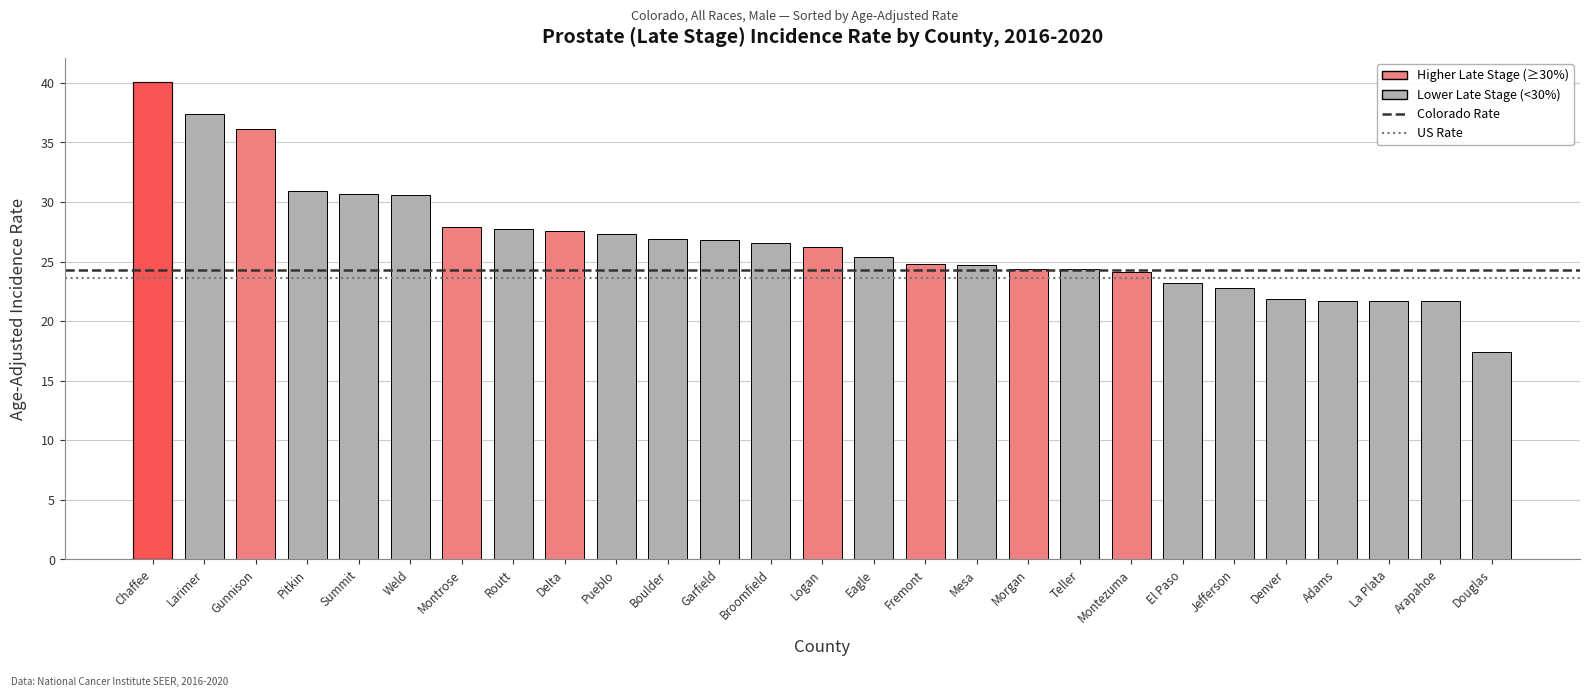

What is the value of the 3rd bar from the left?

36.1